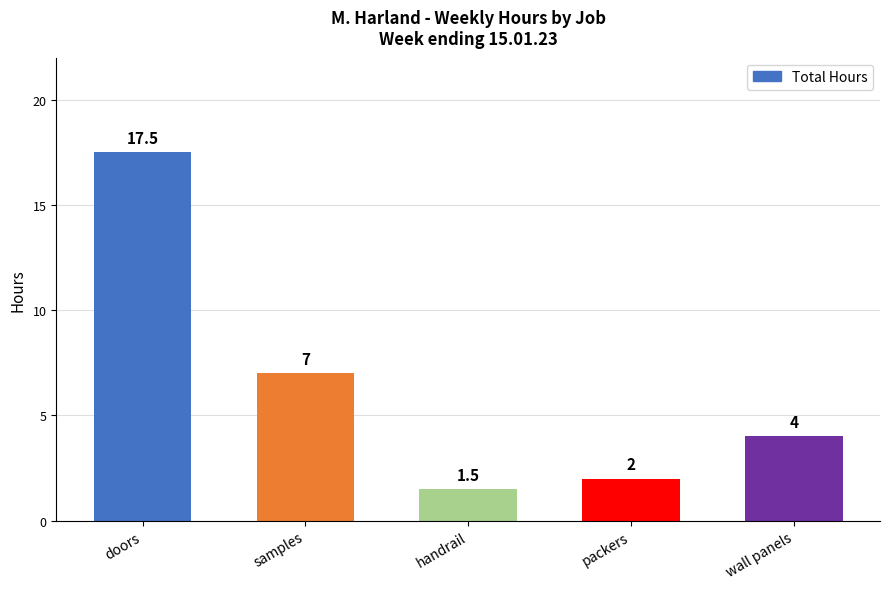

Which has a higher value, samples or handrail?

samples